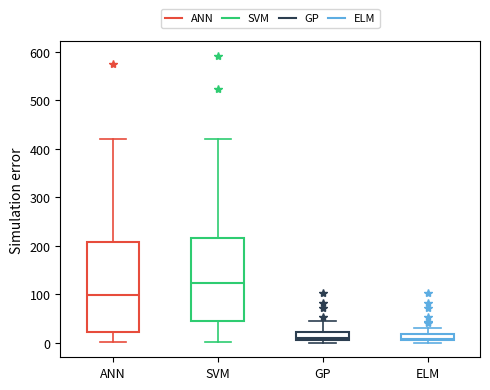

Which box is the tallest, from its lower edge to its upper edge?

ANN